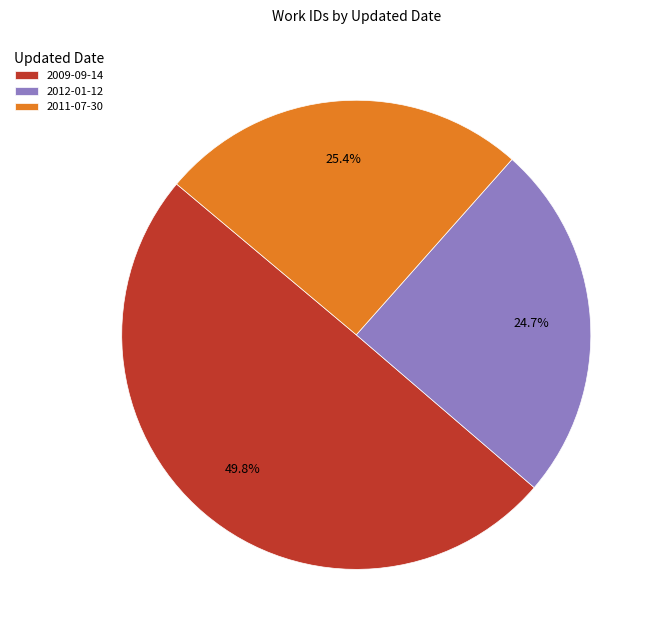

Which category has the smallest portion of the pie?

2012-01-12